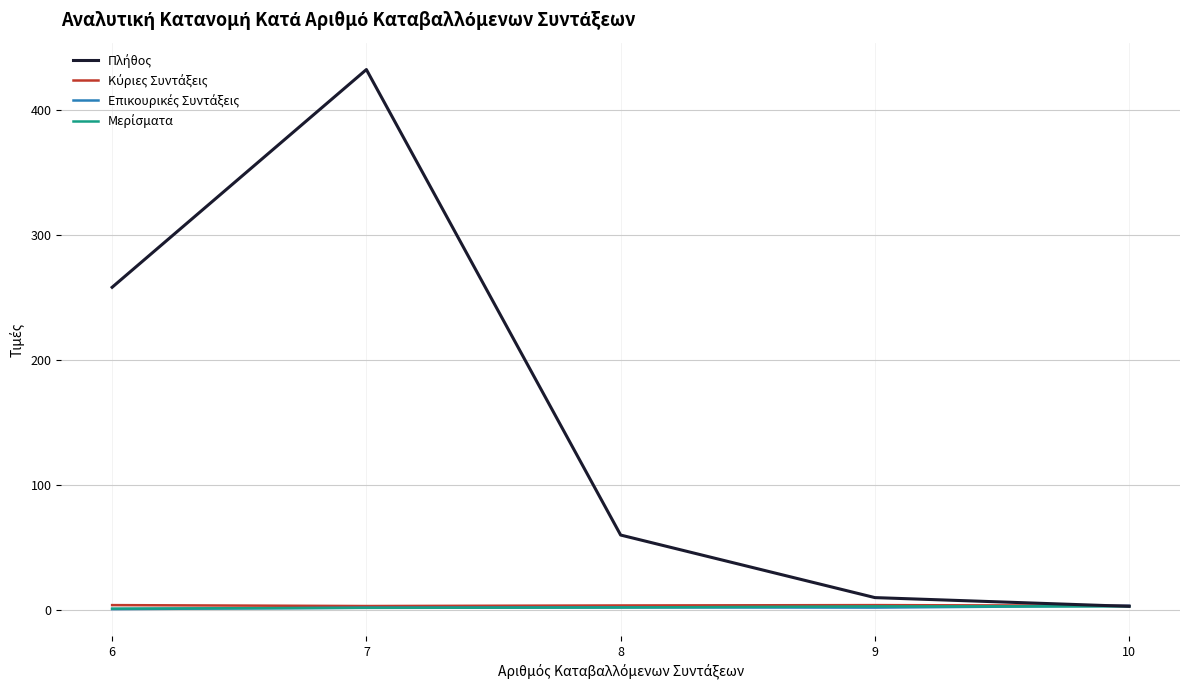

What is the smallest value displayed?

0.8